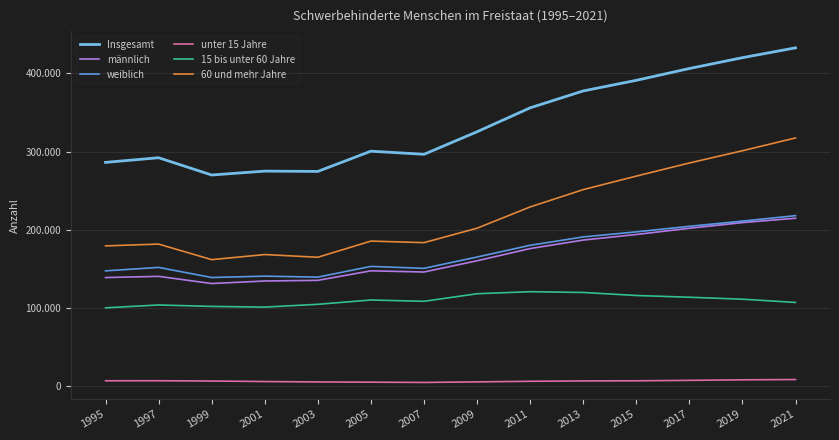

True or false: weiblich and männlich cross at least once.

False